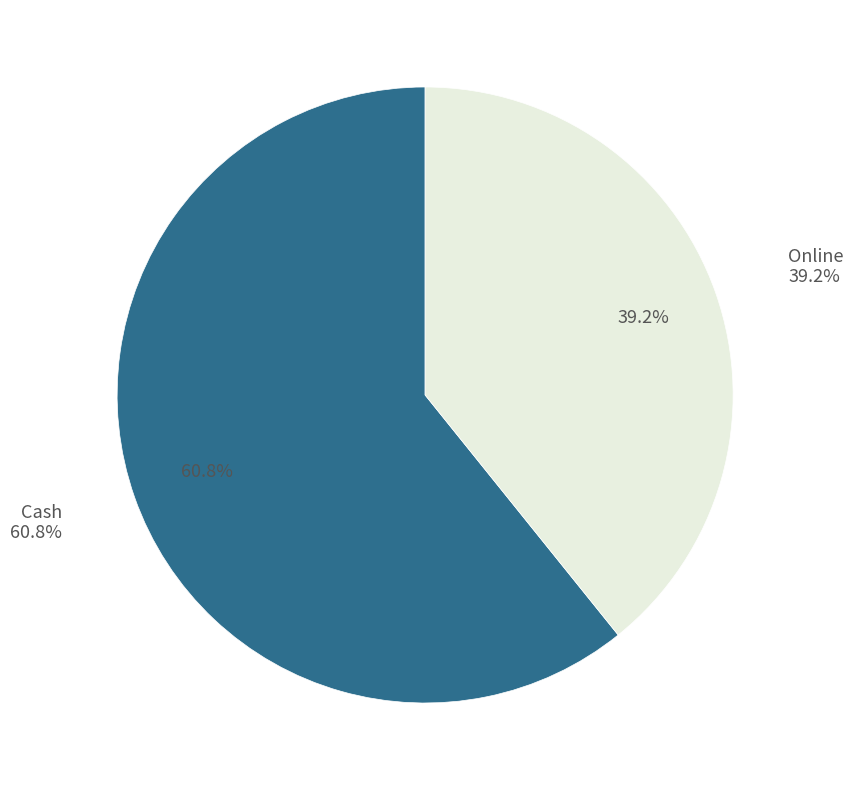

How many slices are in this pie chart?

2